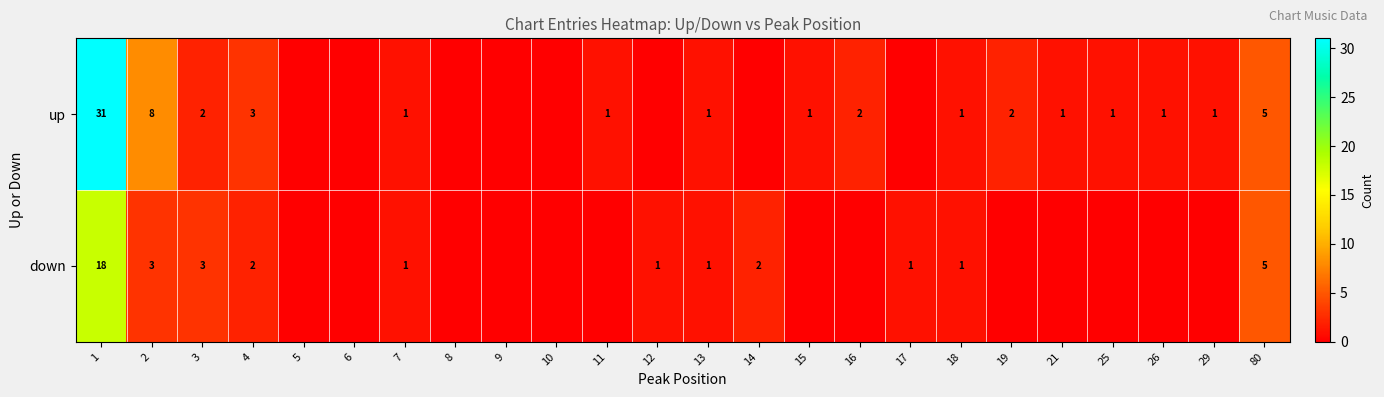

What is the difference between the highest and lowest values at 1?

13